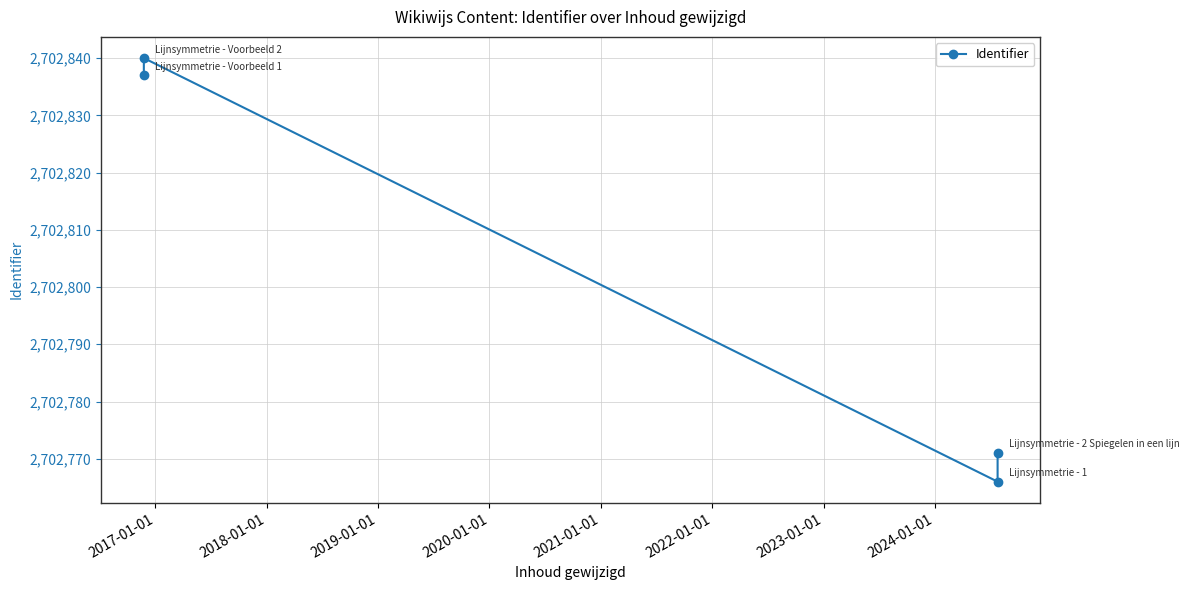

True or false: there are more than 2 points higher than both neighbors.

False